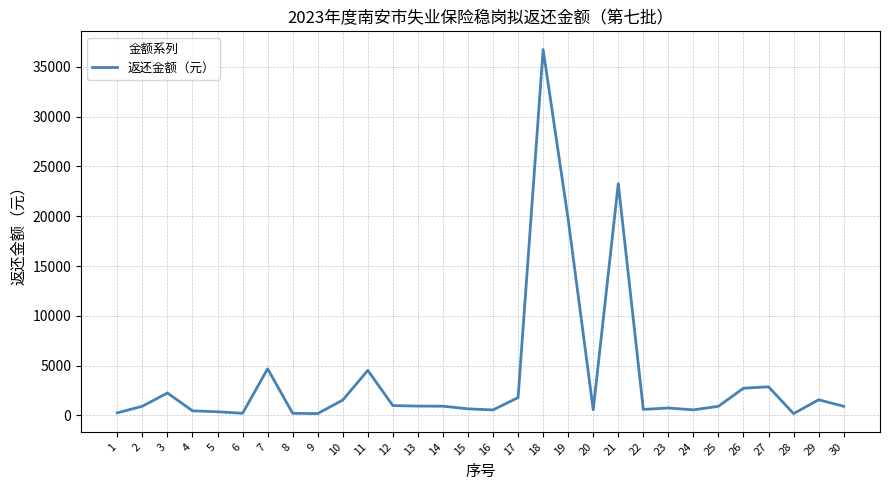

At which label is the value closest to 18458?

19